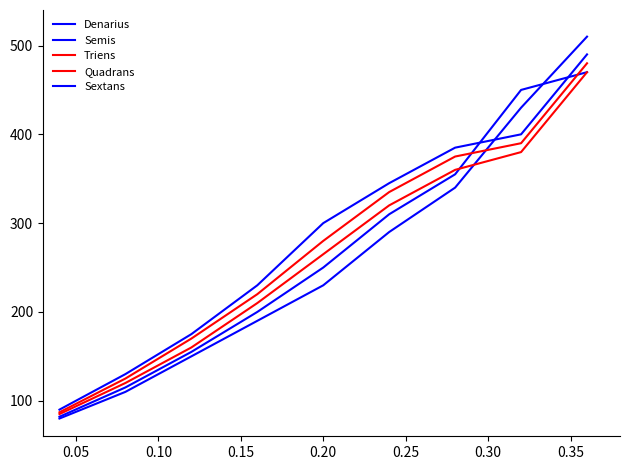

Does the chart have visible grid lines?

No